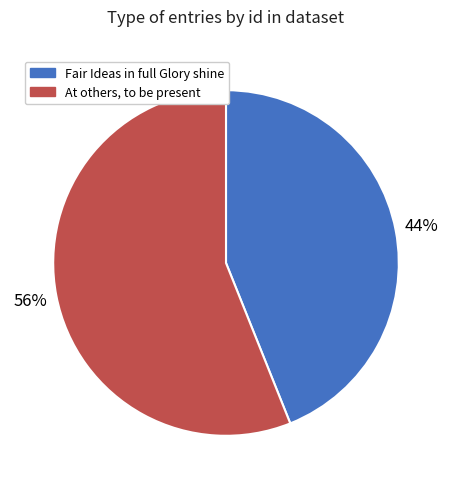

Rank the categories by value from lowest to highest.

Fair Ideas in full Glory shine, At others, to be present